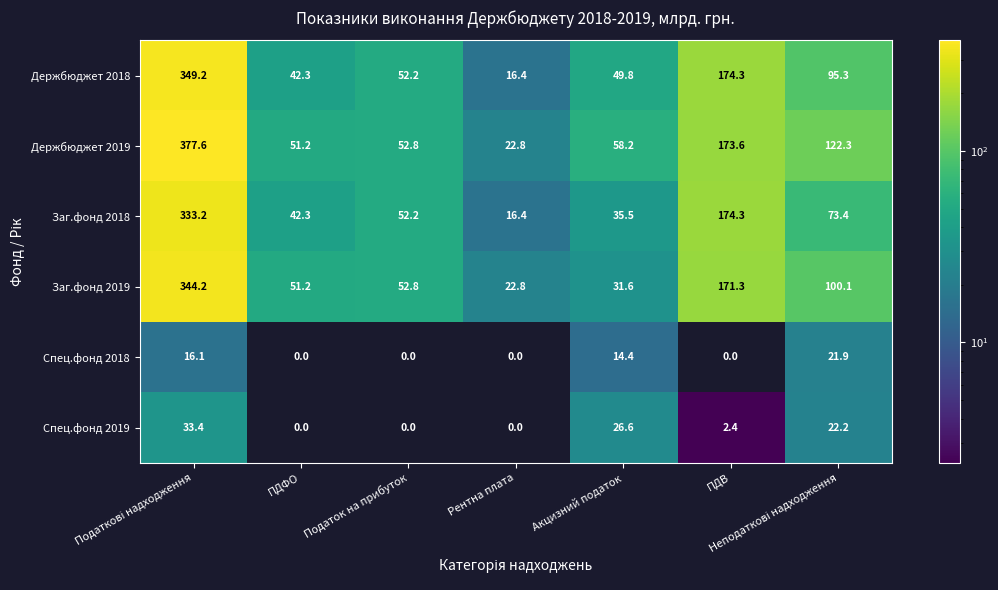

Where is Заг.фонд 2019 nearest to the value 183?

ПДВ